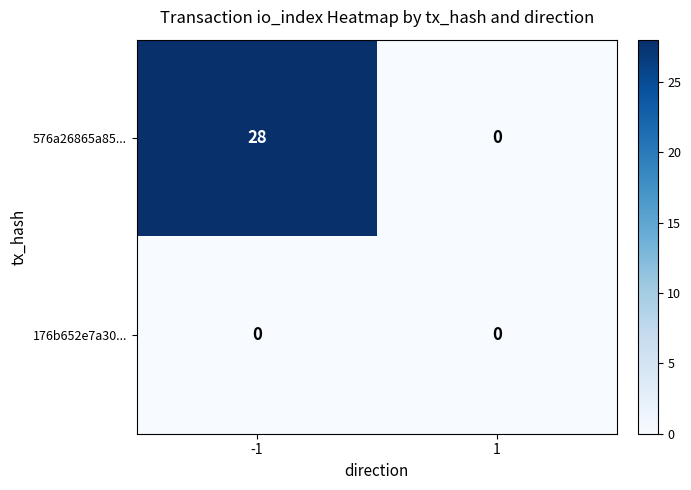

Rank the series at -1 from highest to lowest value.

576a26865a85..., 176b652e7a30...